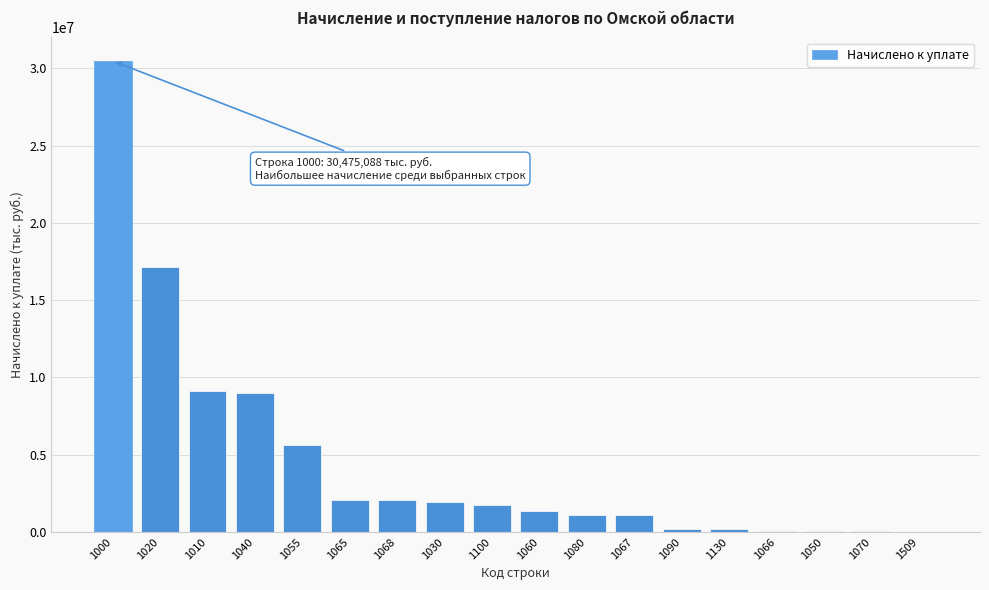

What is the sum of all values?

83355705